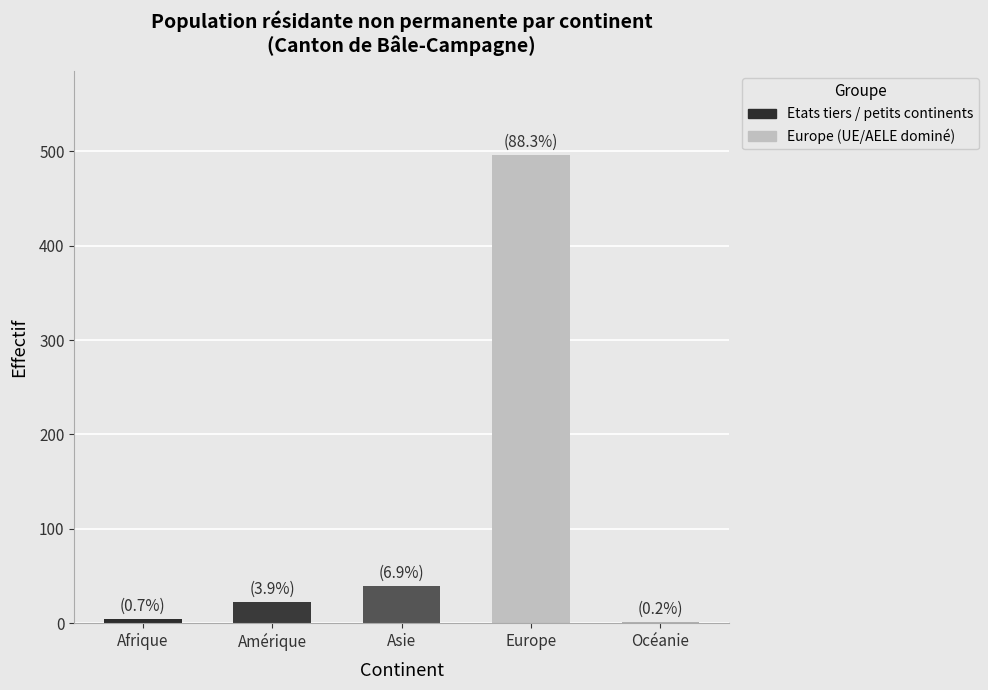

Which has a higher value, Océanie or Asie?

Asie